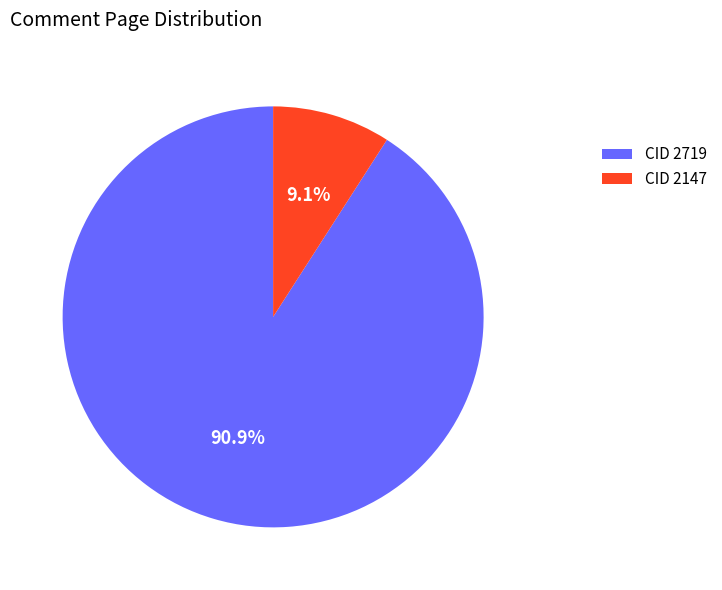

Approximately how many times larger is the value at CID 2719 compared to CID 2147?

10.0